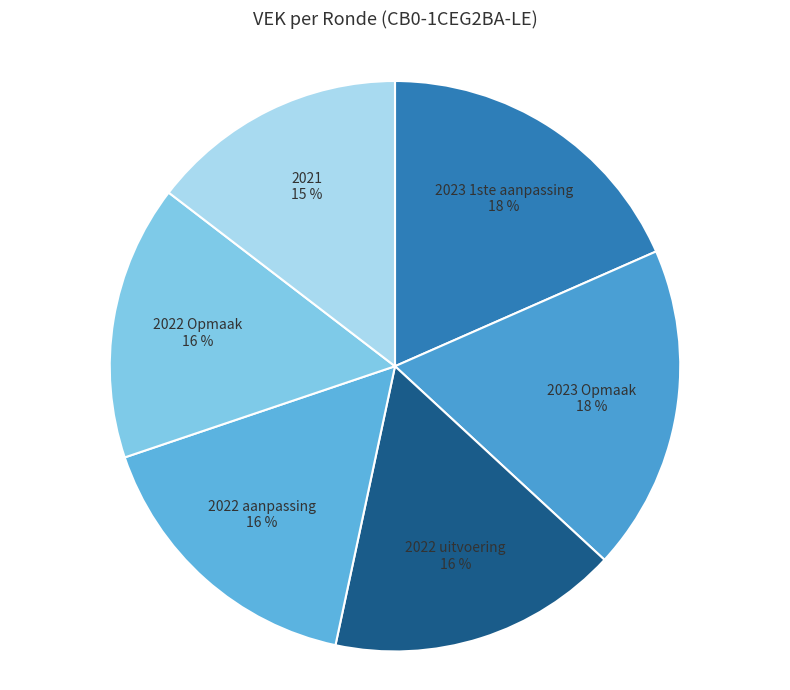

Does 2022 uitvoering account for over 50% of the chart?

No